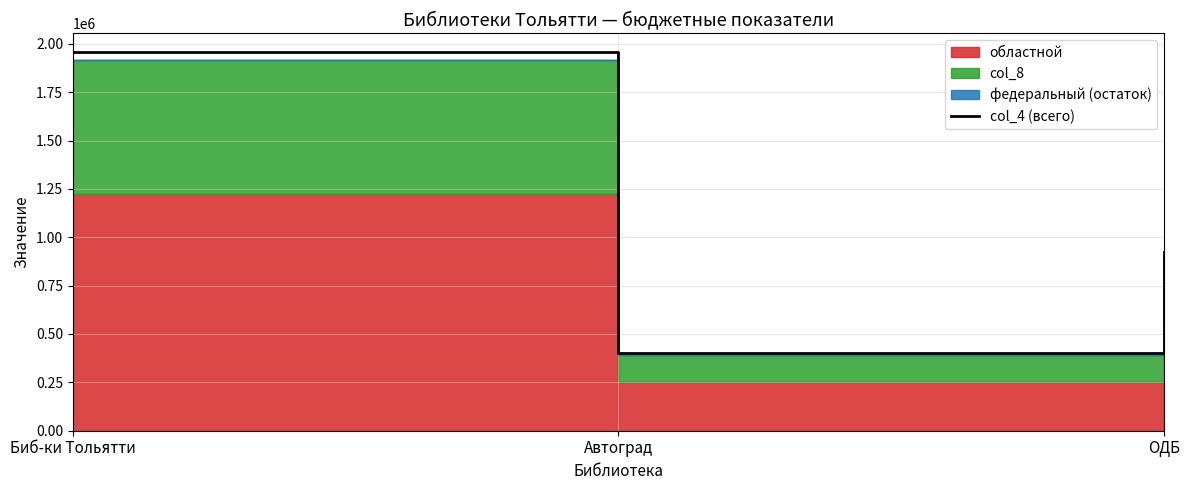

The chart shows a value of 400582.7 at Автоград. True or false?

True